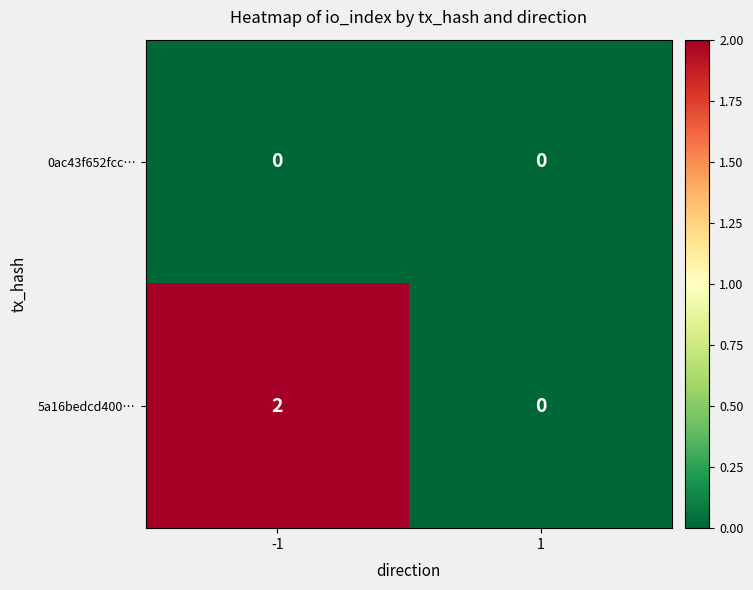

List the series in order of their peak value, highest first.

5a16bedcd400…, 0ac43f652fcc…